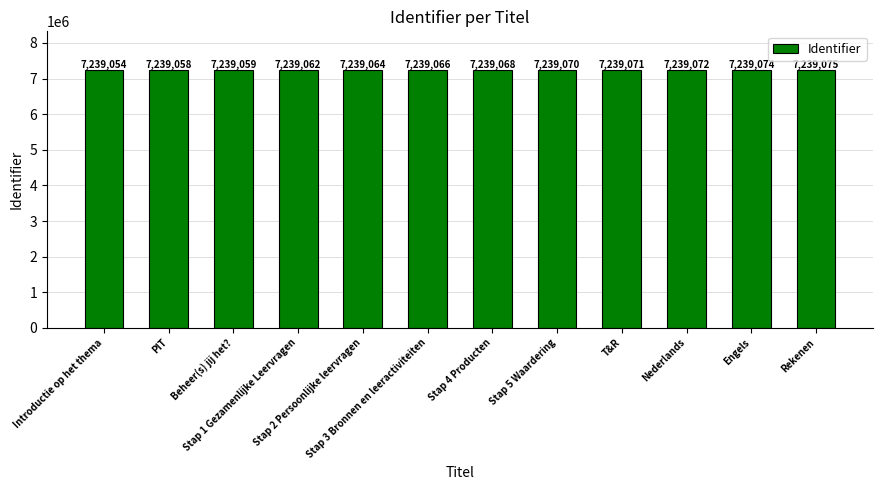

What value does the data have at Engels, to the nearest 10?

7239070